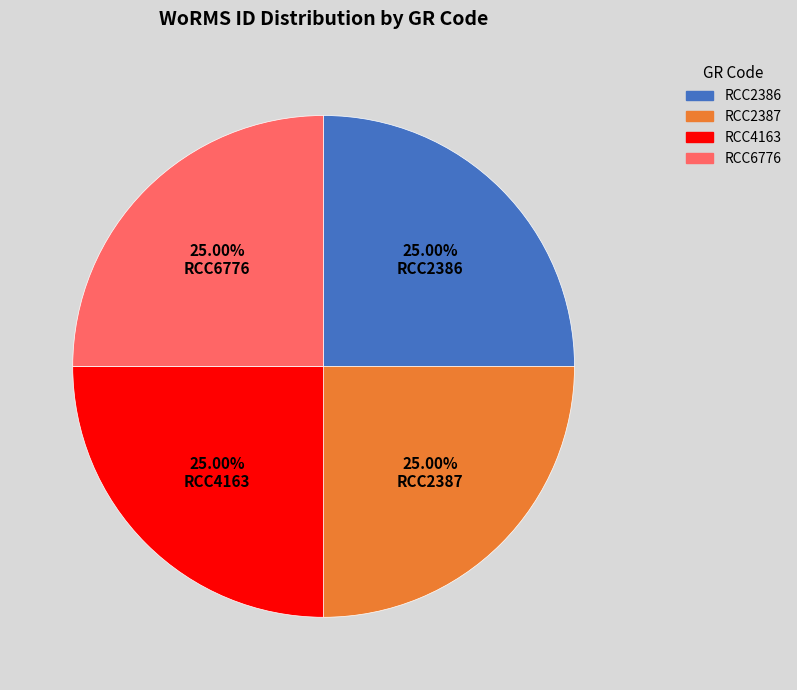

What is the ratio of the value at RCC2386 to the value at RCC6776?

1.0